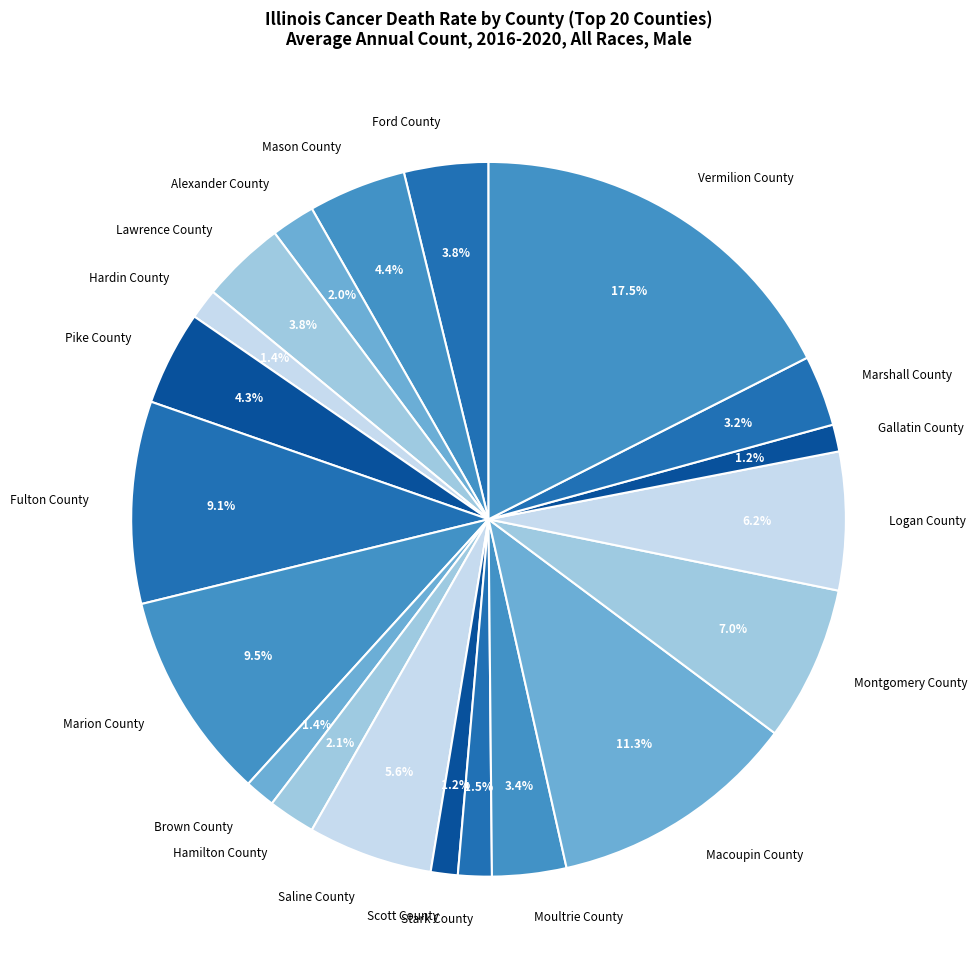

To the nearest percent, what is the difference between the largest and smallest slice percentages?

16%